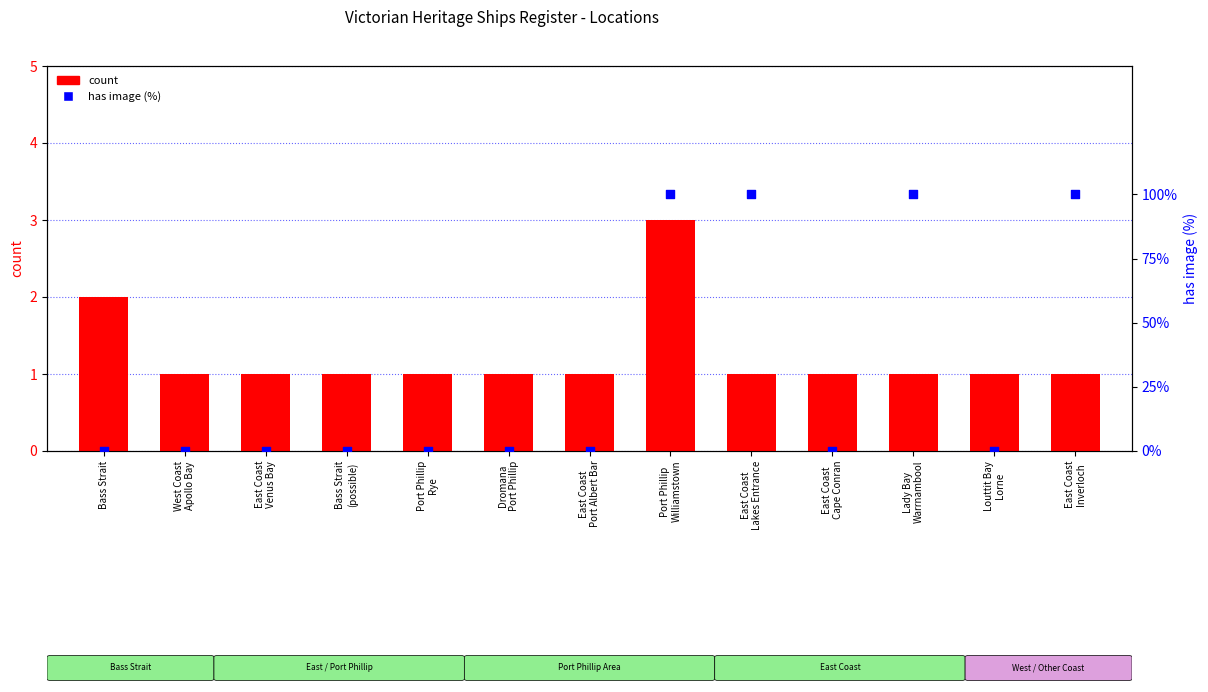

Which series reaches the maximum Y coordinate?

has image (%)